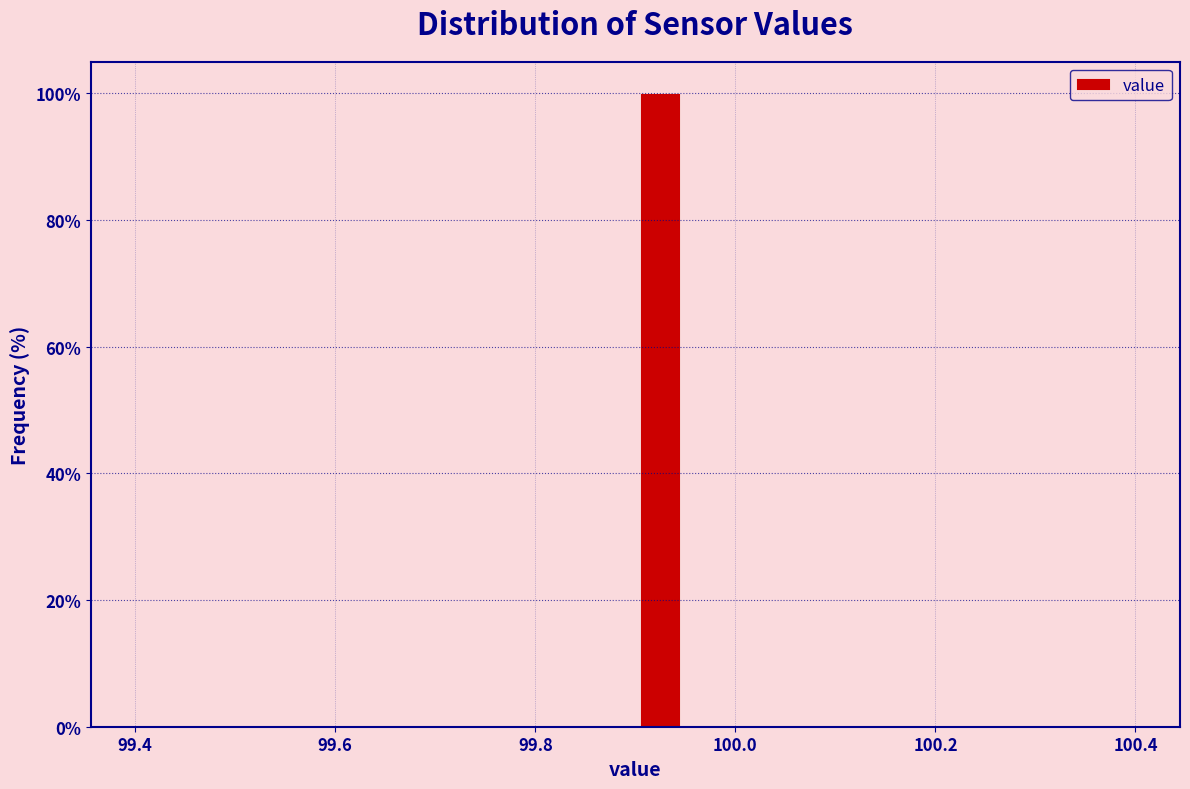

Around what value on the x-axis is the tallest bar? Give the approximate position of its centre, as read against the axis.

99.92